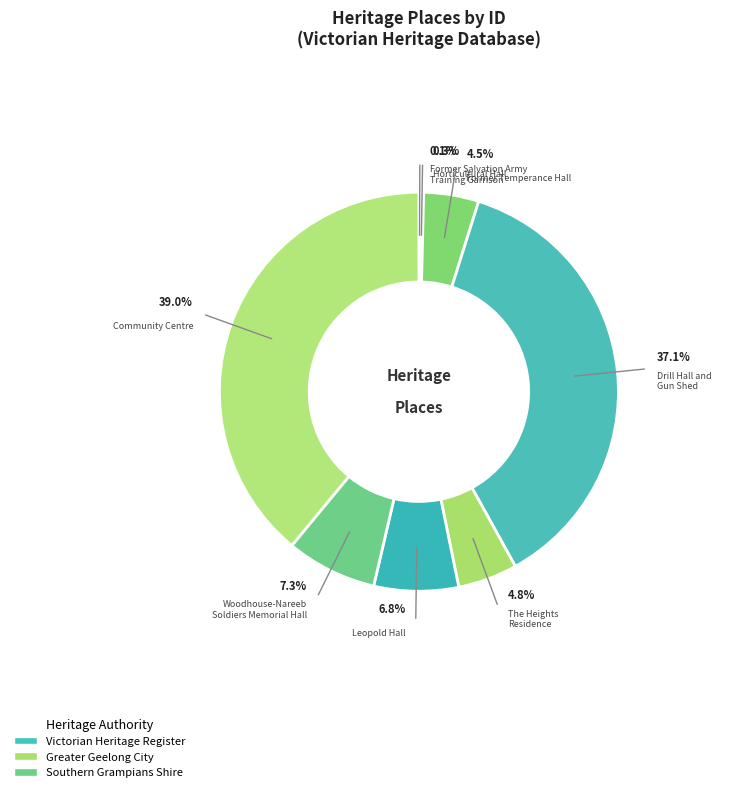

What is the smallest slice in the pie chart?

FORMER SALVATION ARMY TRAINING GARRISON